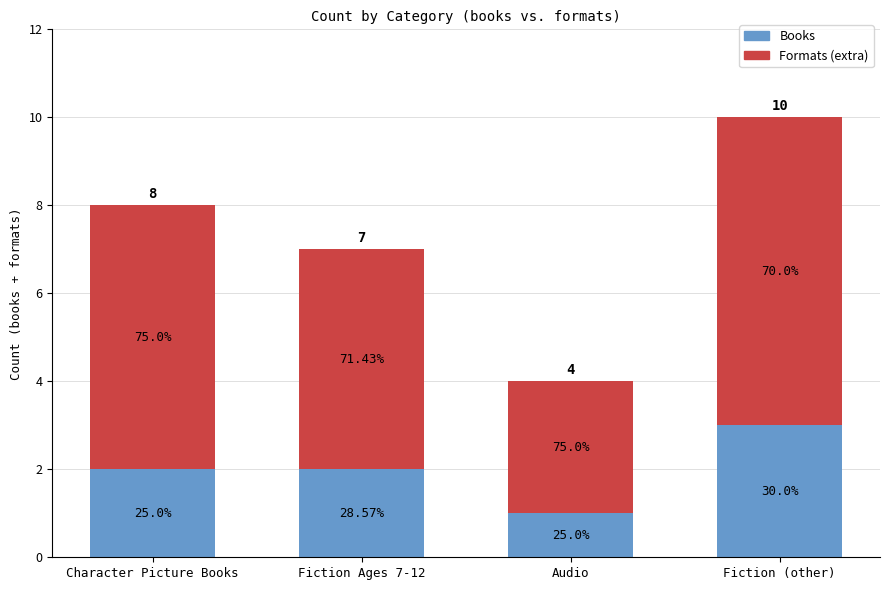

What are all the series names shown in the legend?

Books, Formats (extra)